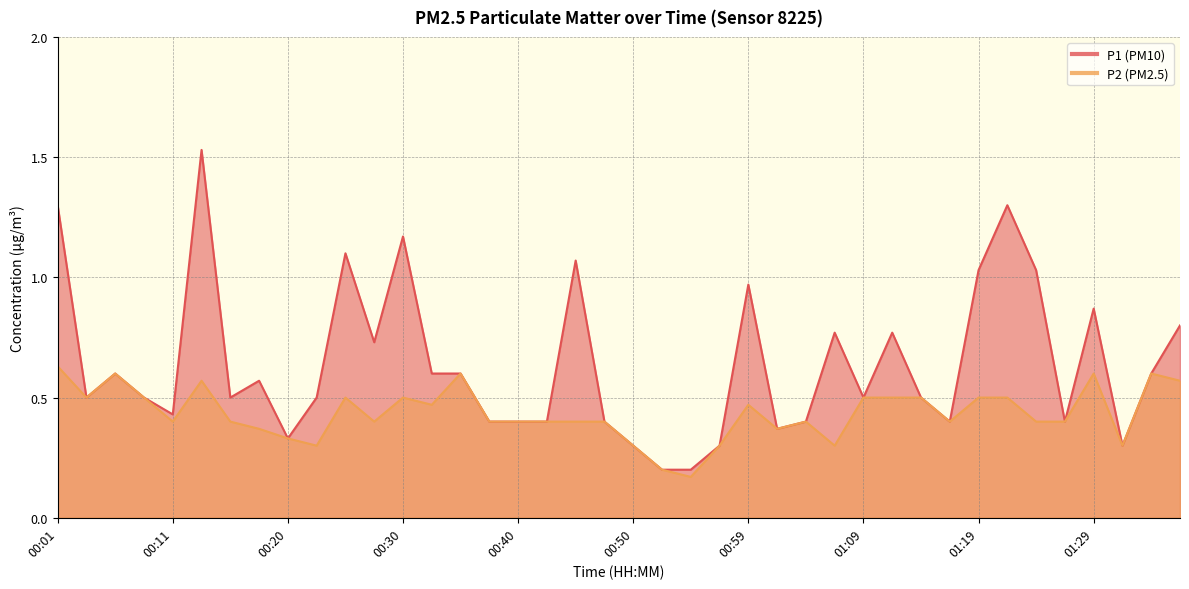

True or false: P2 has a value of 0.3 at 00:20.

True